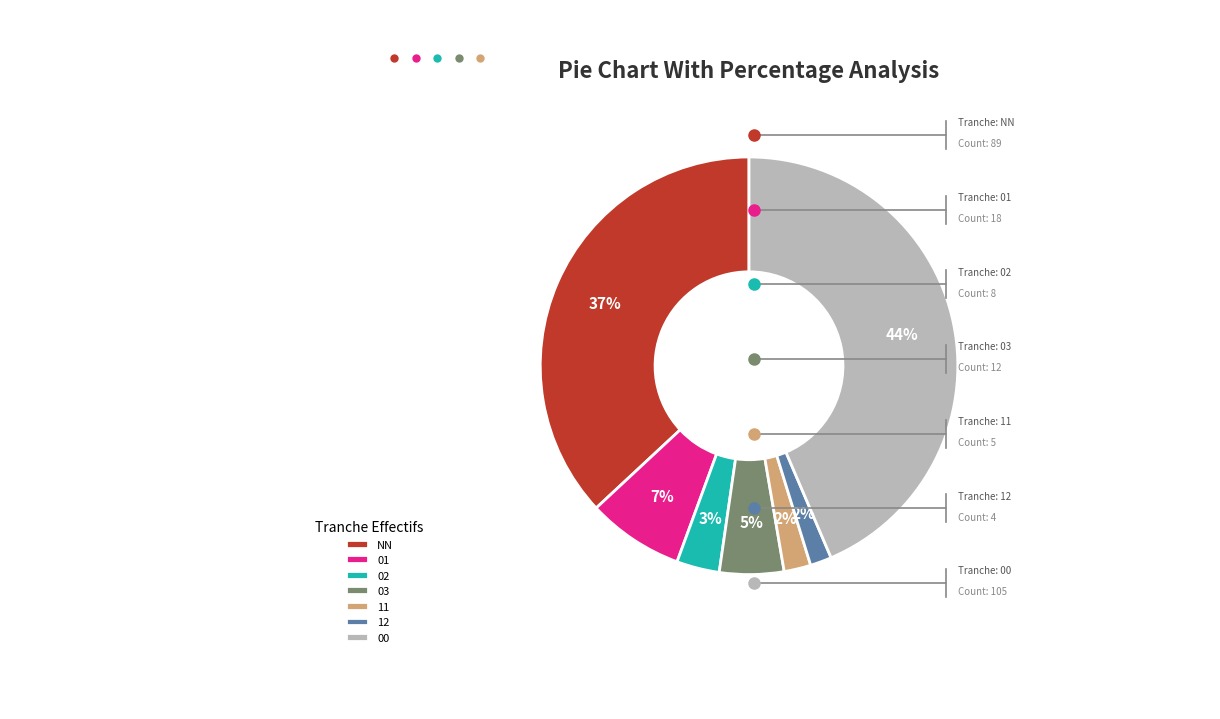

True or false: 00 accounts for 35% of the total.

False